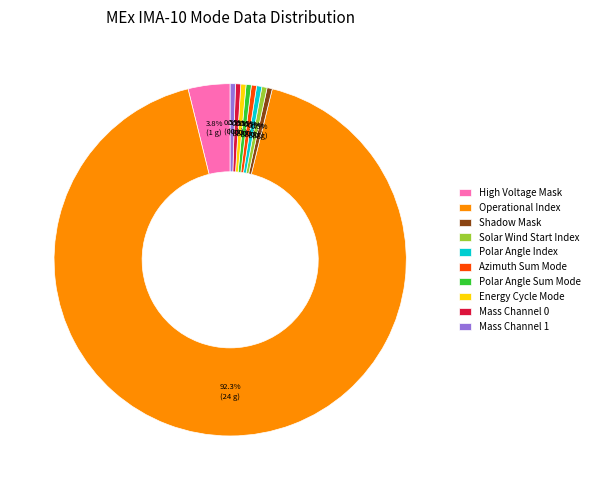

How many segments does this pie chart have?

10